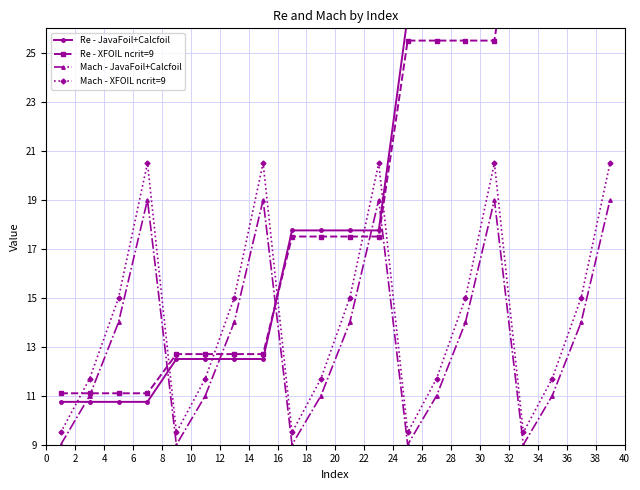

How many interior local valleys does the Mach - JavaFoil+Calcfoil series have?

4